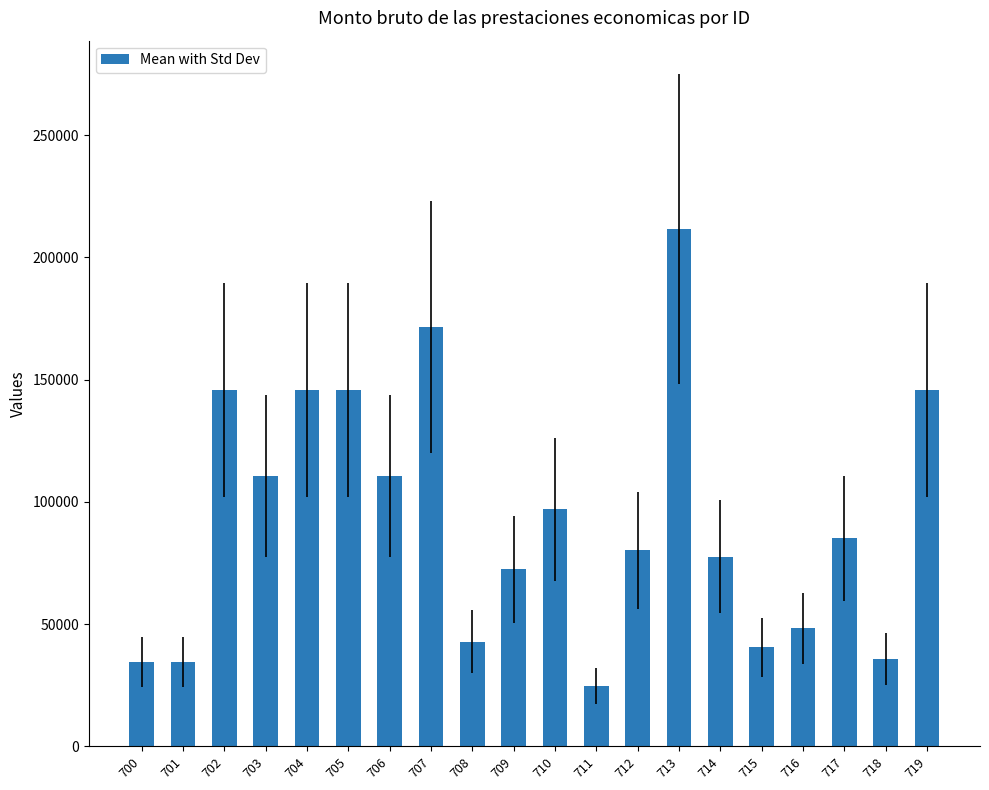

Between 712 and 706, which is larger?

706